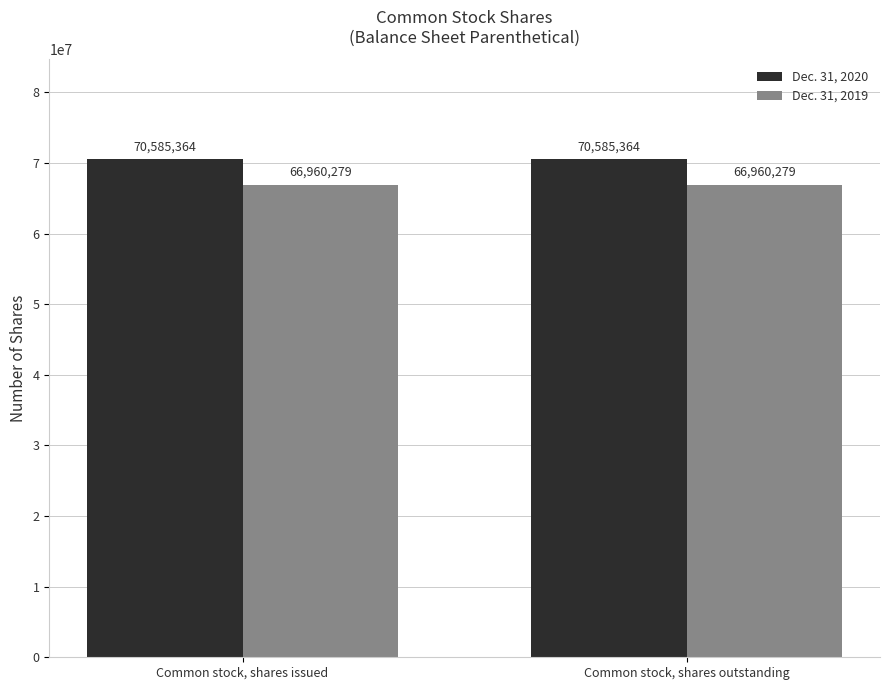

What is the minimum value shown in the chart?

66960279